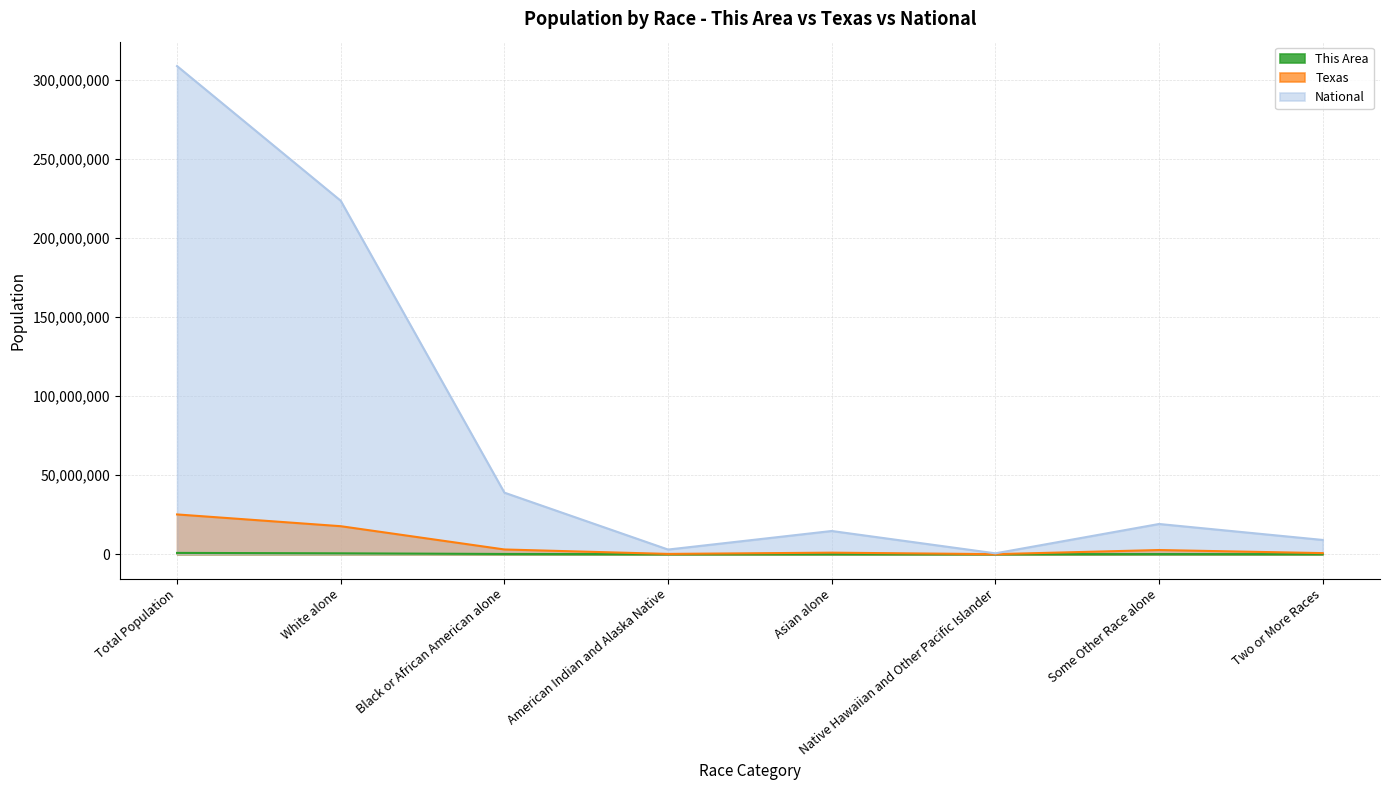

At which category is the sum across all series the highest?

Total Population